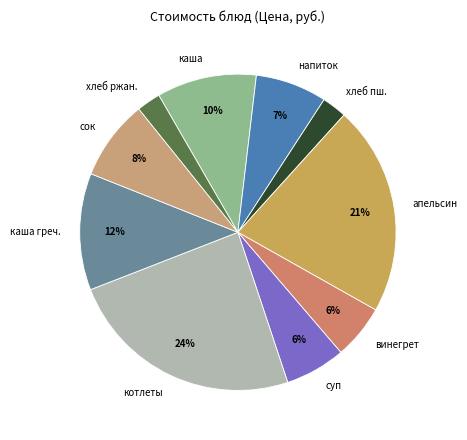

Which has a higher value, хлеб пш. or сок?

сок